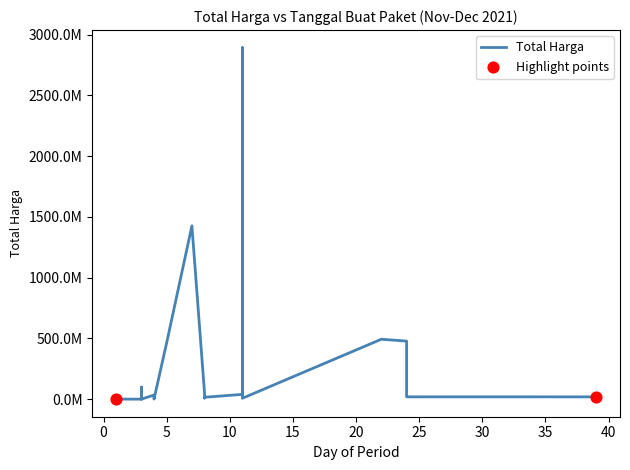

What is the change in value from 2021-11-24 to 2021-11-11?

+2414522000